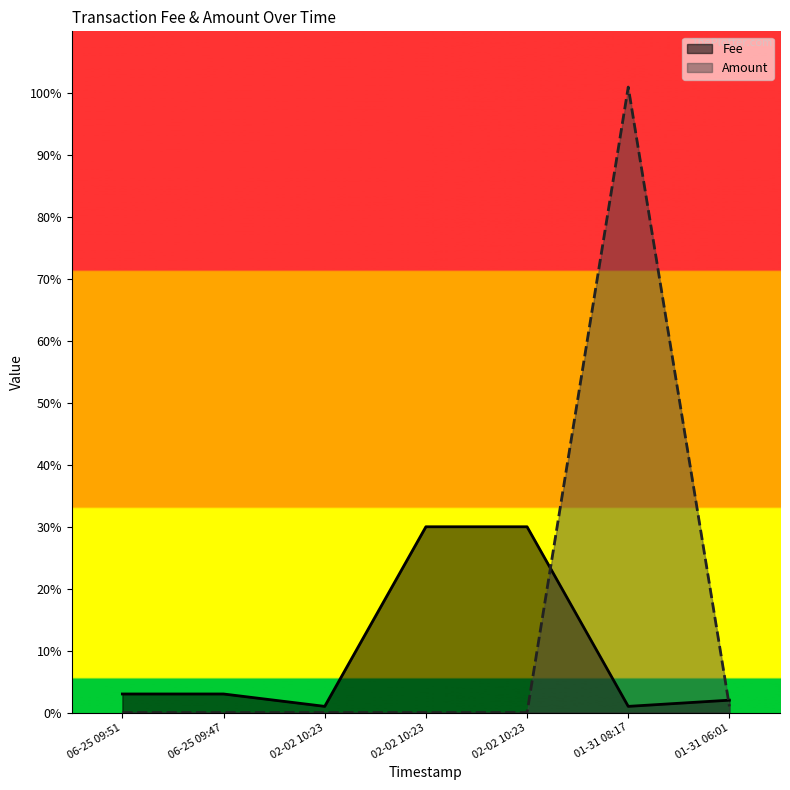

Where is the first local minimum for Fee?

02-02 10:23